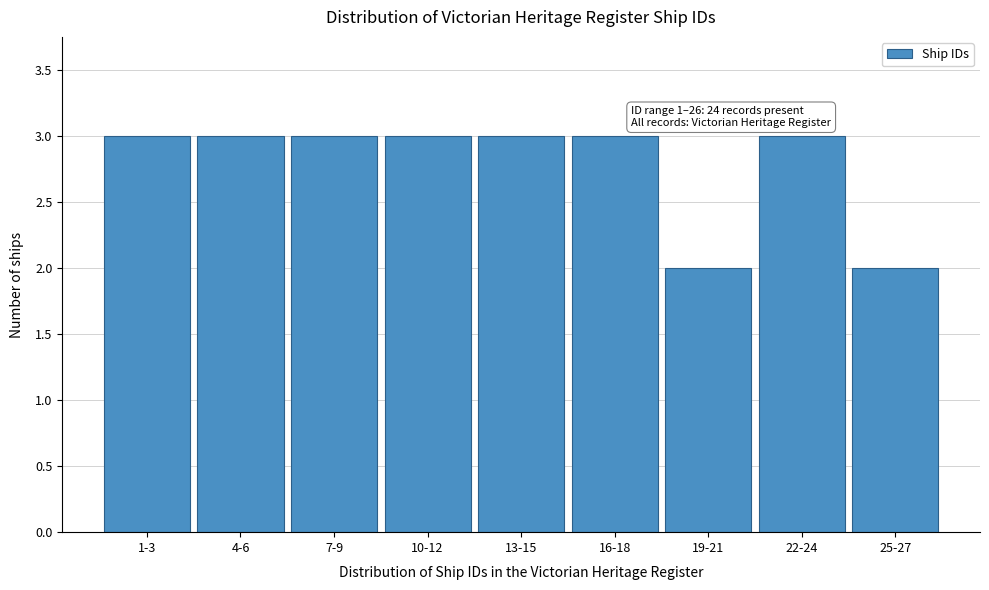

Reading left to right, transcribe all the data shown in this chart.

3	3	3	3	3	3	2	3	2